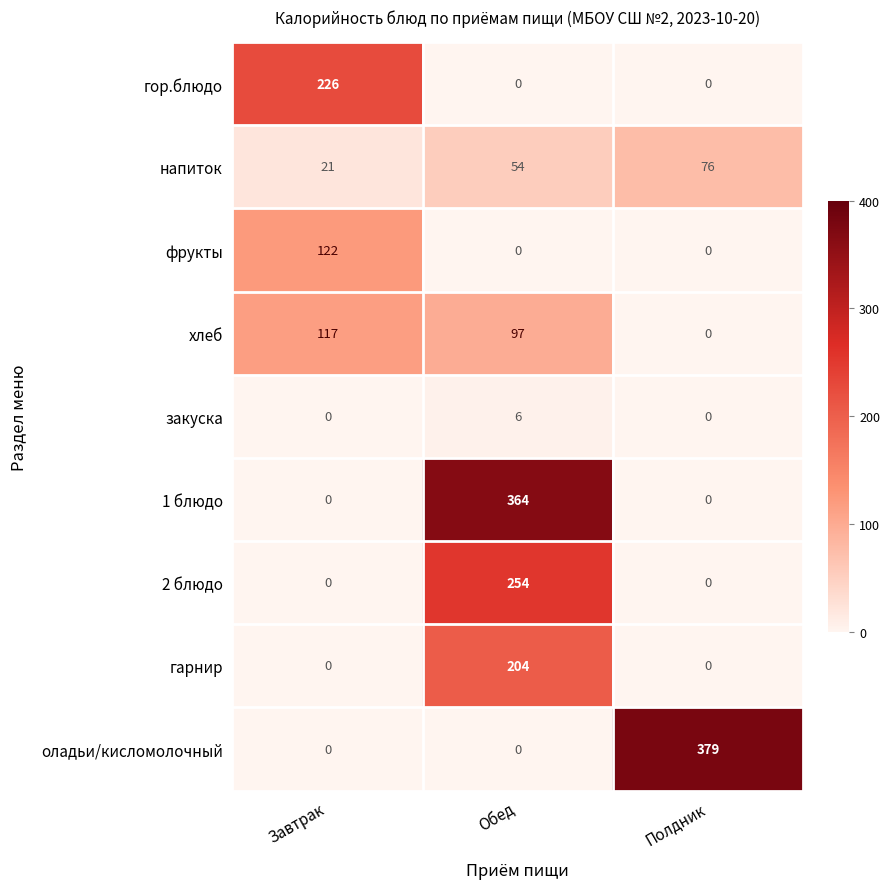

Which series has the largest total across all categories?

оладьи/кисломолочный